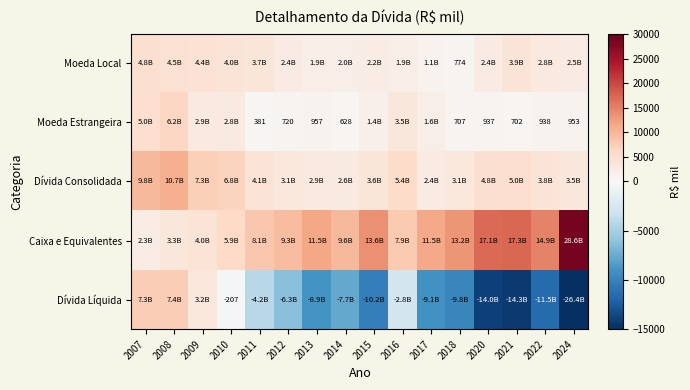

What is the sum of all Moeda Estrangeira values?

30397.4